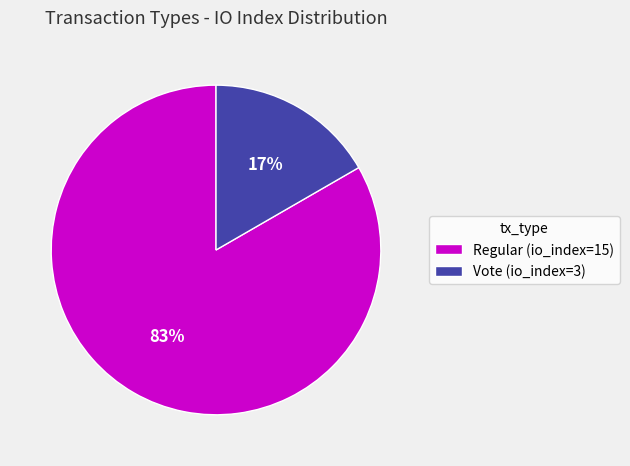

What is the ratio of the value at Vote (io_index=3) to the value at Regular (io_index=15)?

0.2